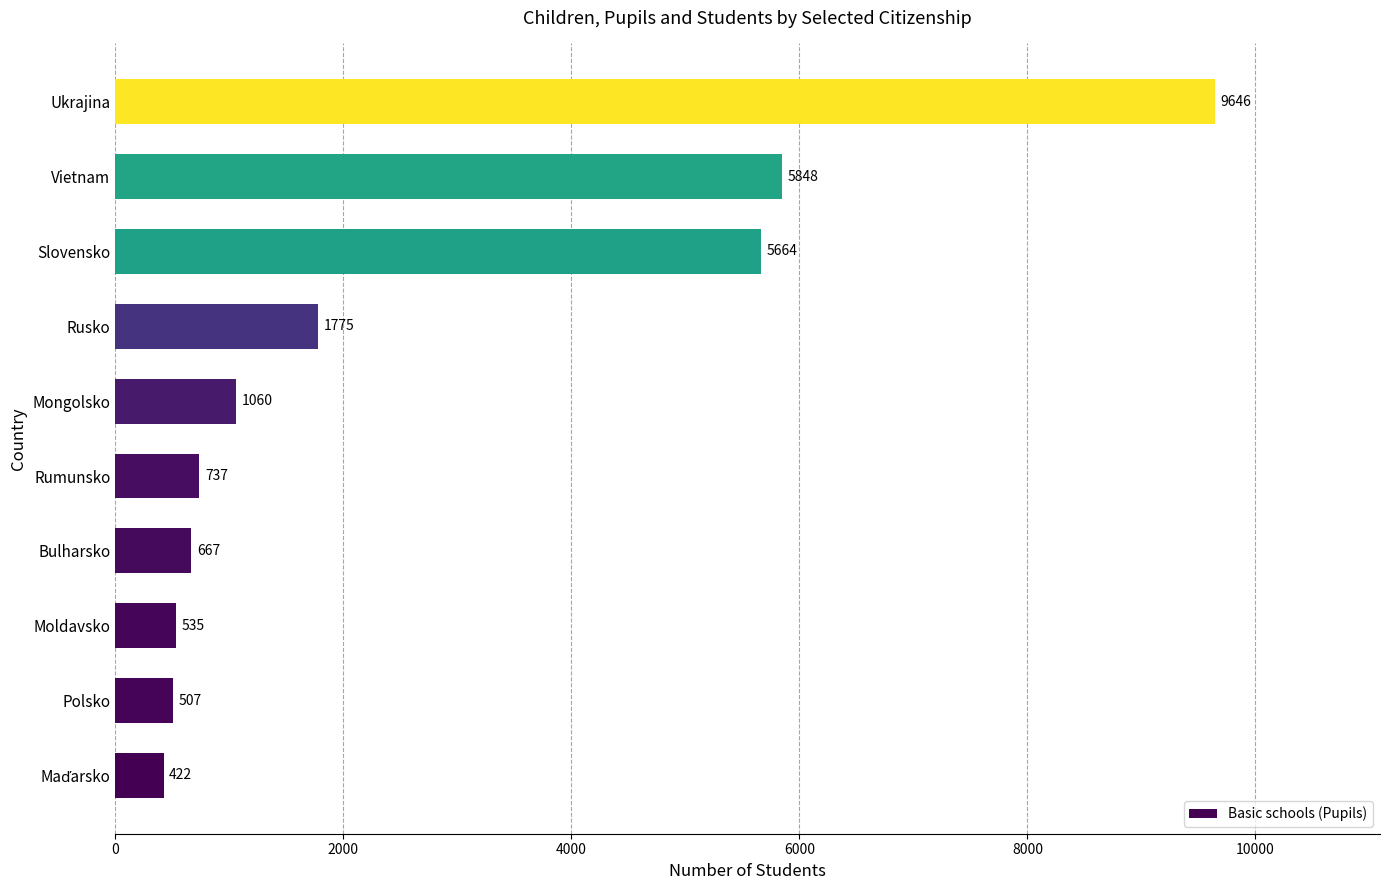

What is the minimum value shown in the chart?

422